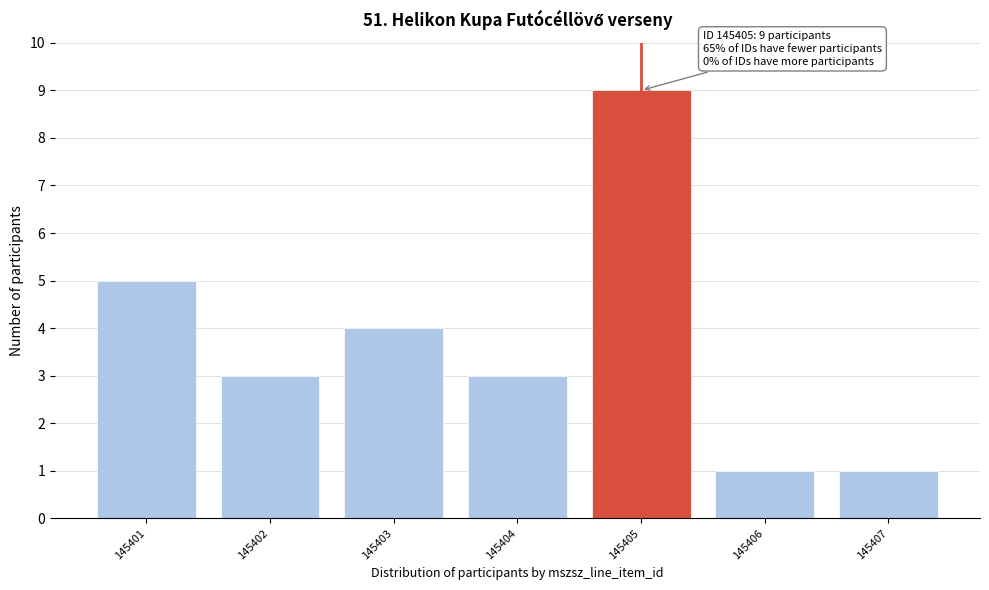

Reading left to right, extract all data points from this chart.

5	3	4	3	9	1	1